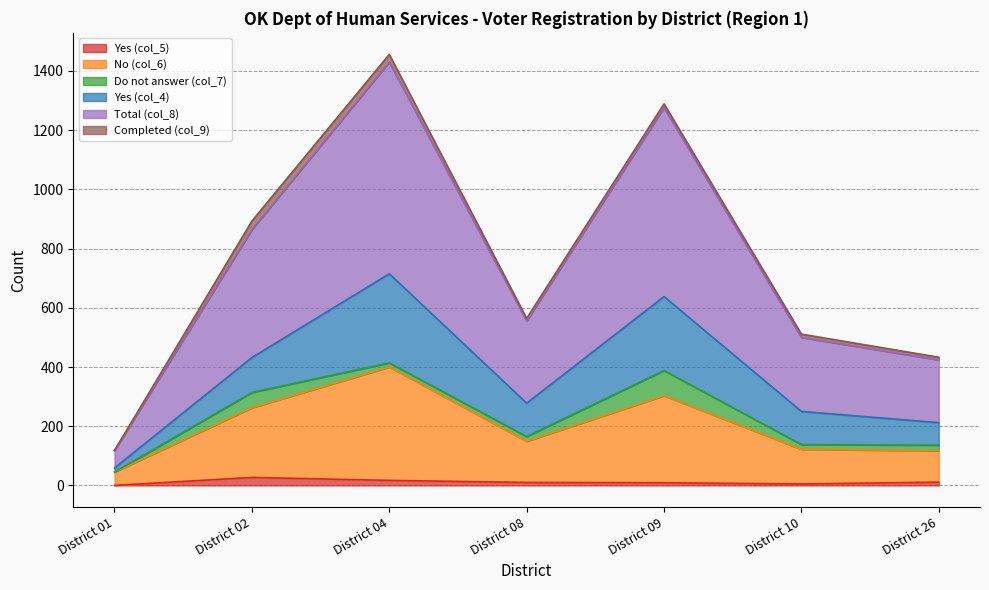

At which label does Total (col_8) reach its minimum?

District 01